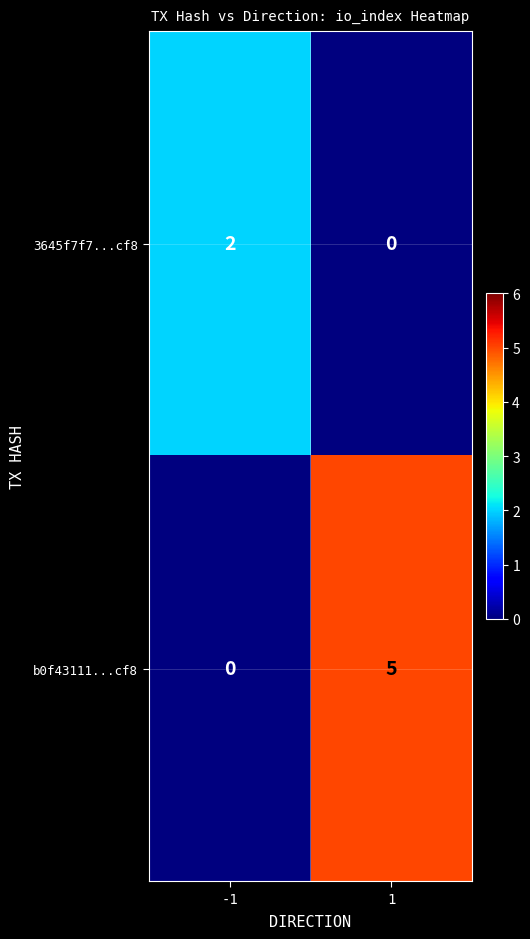

What is the spread (max minus min) of values at 1?

5